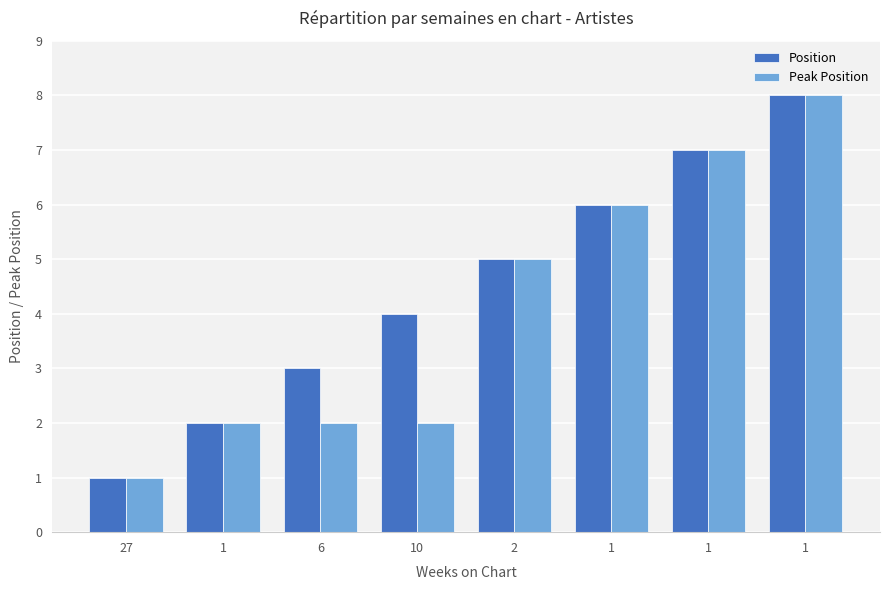

Is it true that Peak Position equals 2 at 6?

True